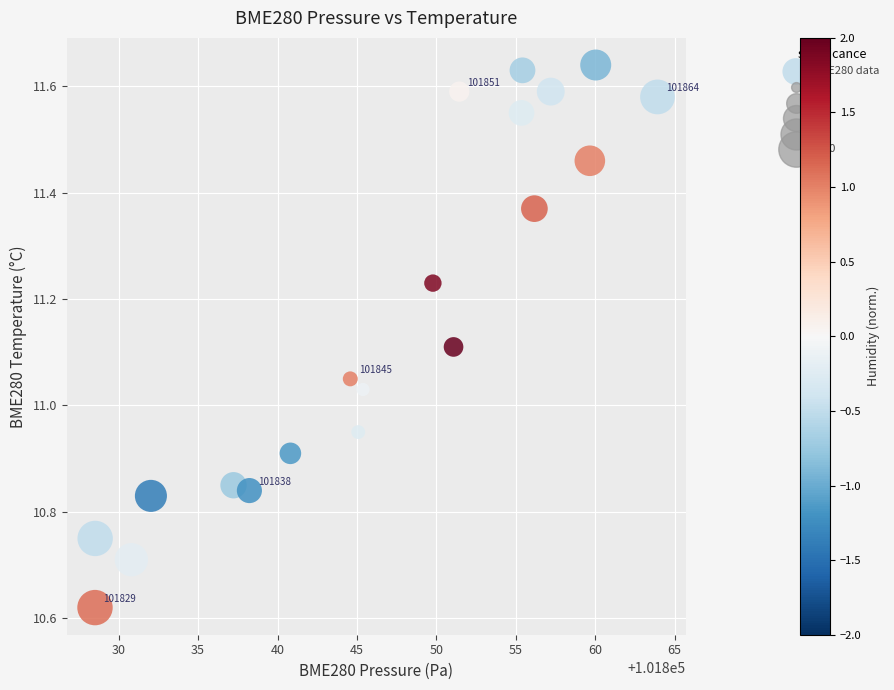

What is the range of X values (max minus min)?

35.4